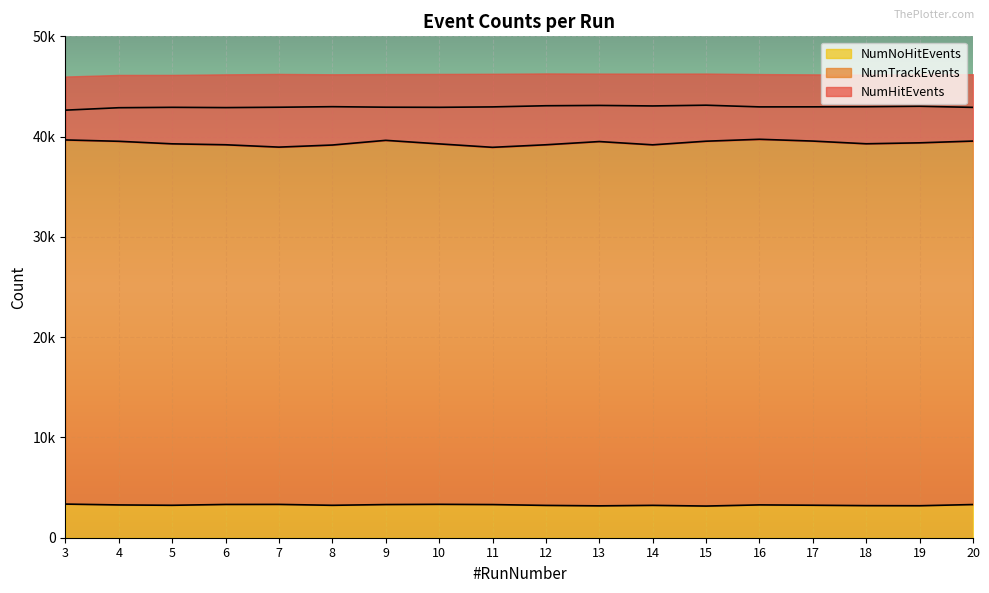

Where is the first local minimum for NumHitEvents?

6